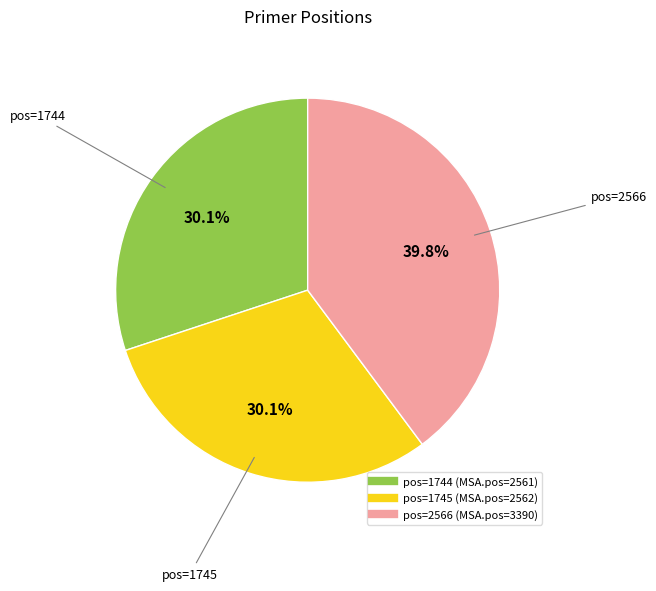

Count the number of slices in the pie.

3